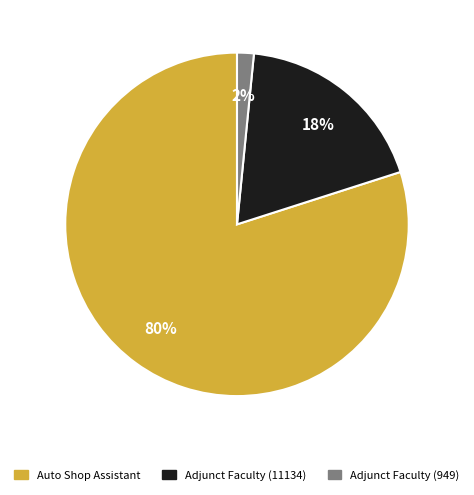

Which category accounts for the majority?

Auto Shop Assistant